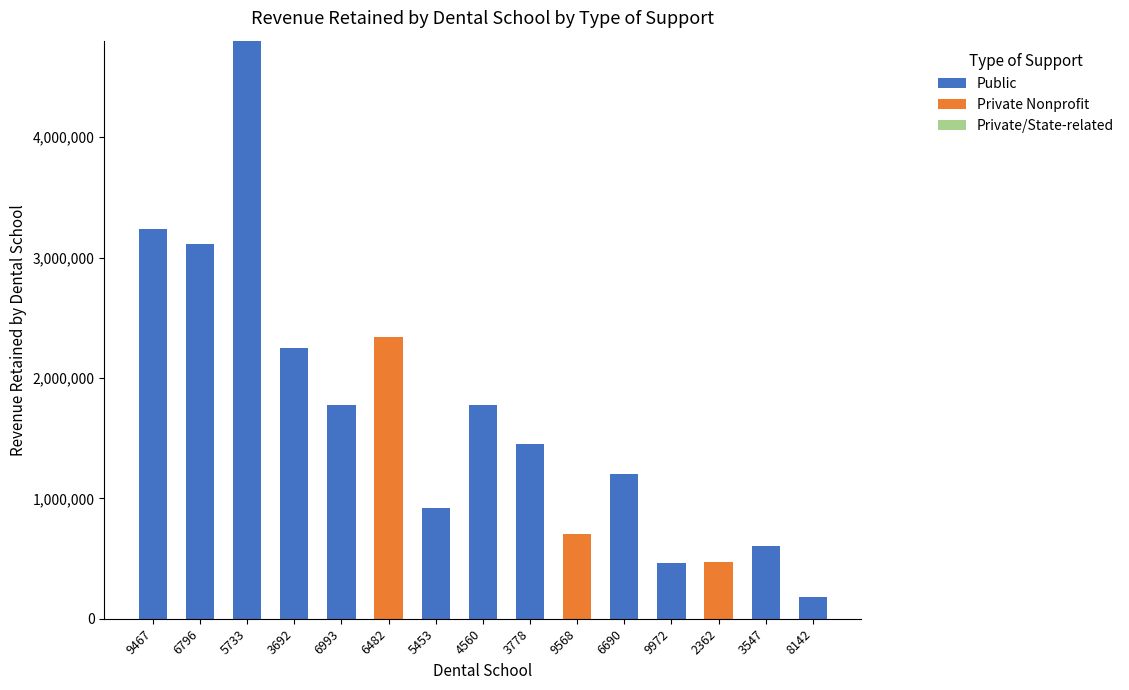

The value of Public at 5733 is 4802442. True or false?

True